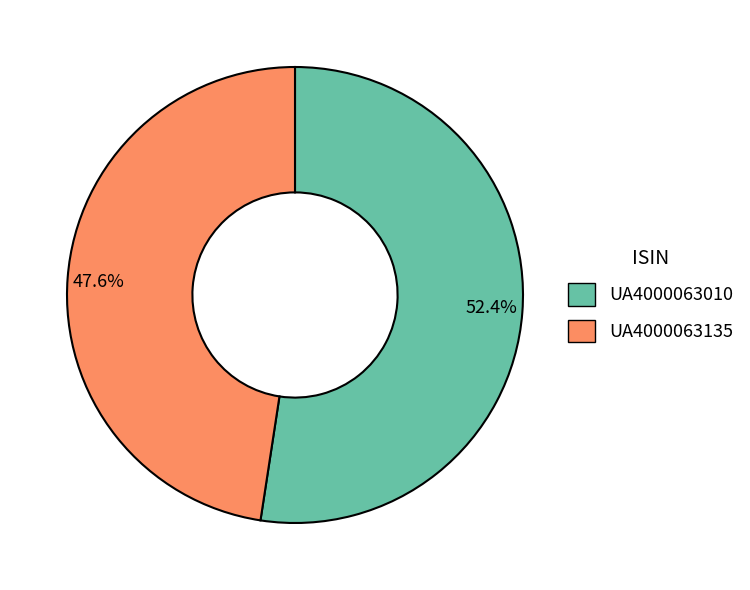

Does any single category account for the majority?

Yes